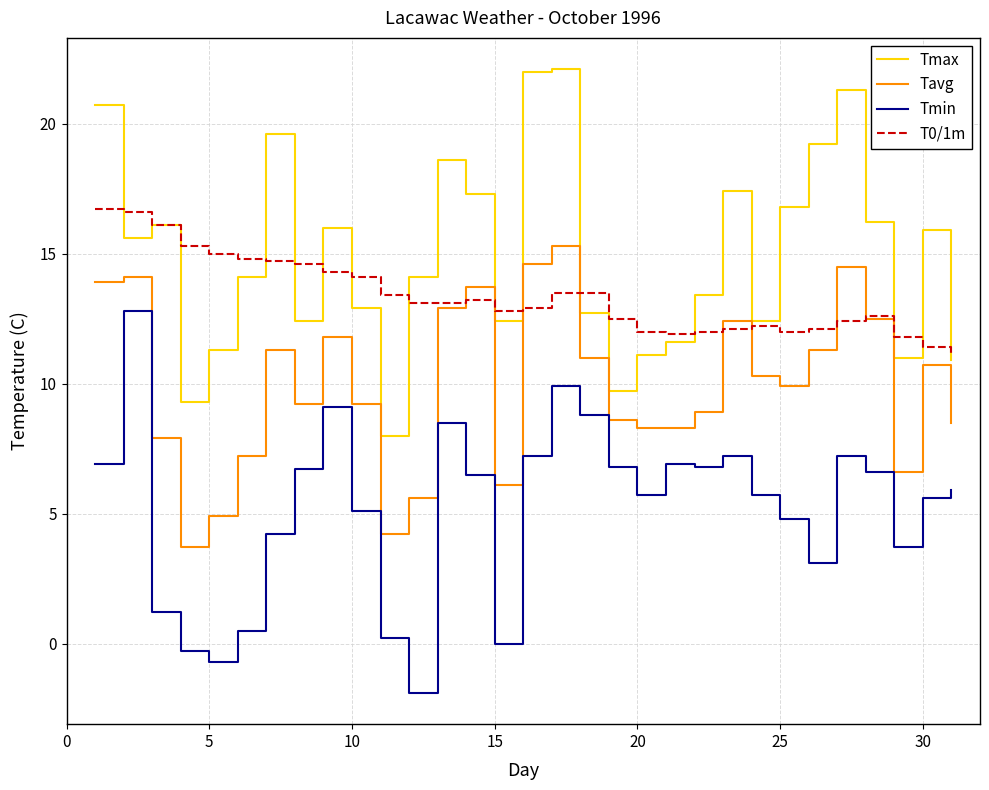

List the series in order of their overall mean, highest first.

Tmax, T0/1m, Tavg, Tmin